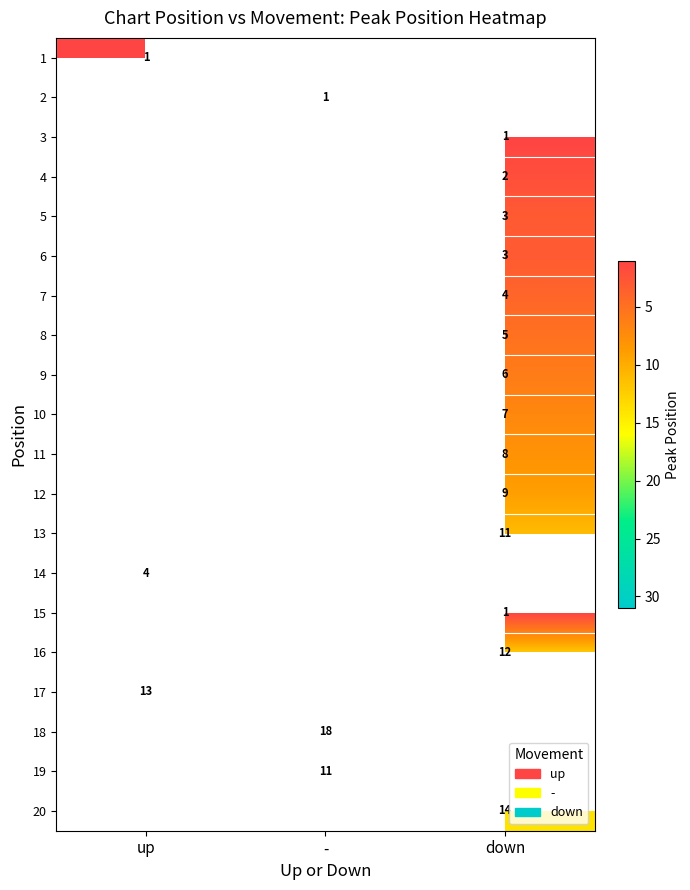

What is the minimum value shown in the chart?

1.0